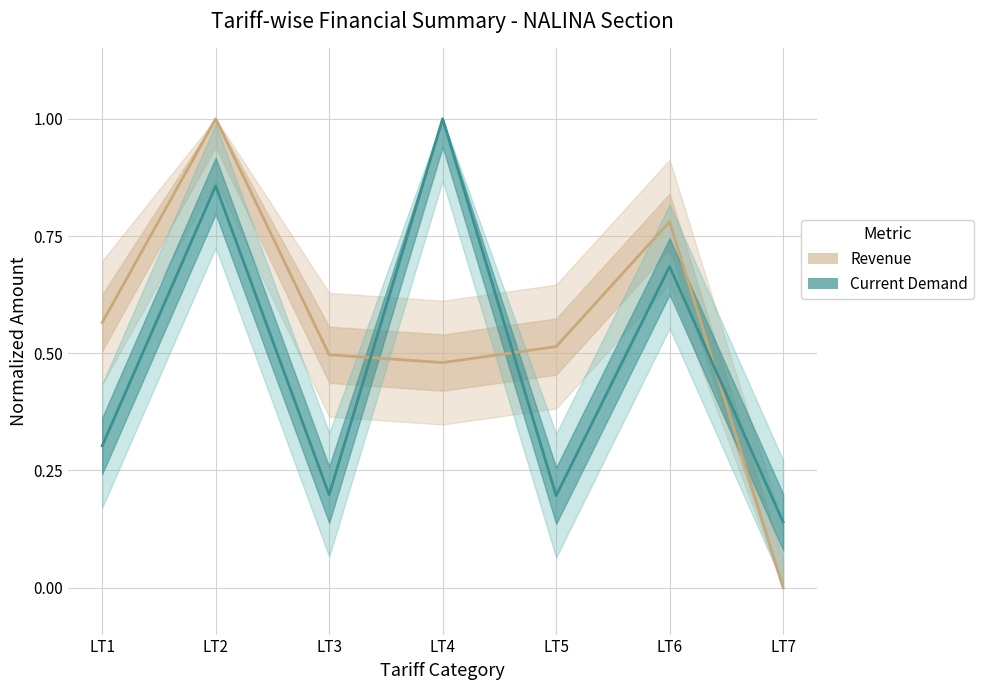

How many lines are shown in the chart?

2